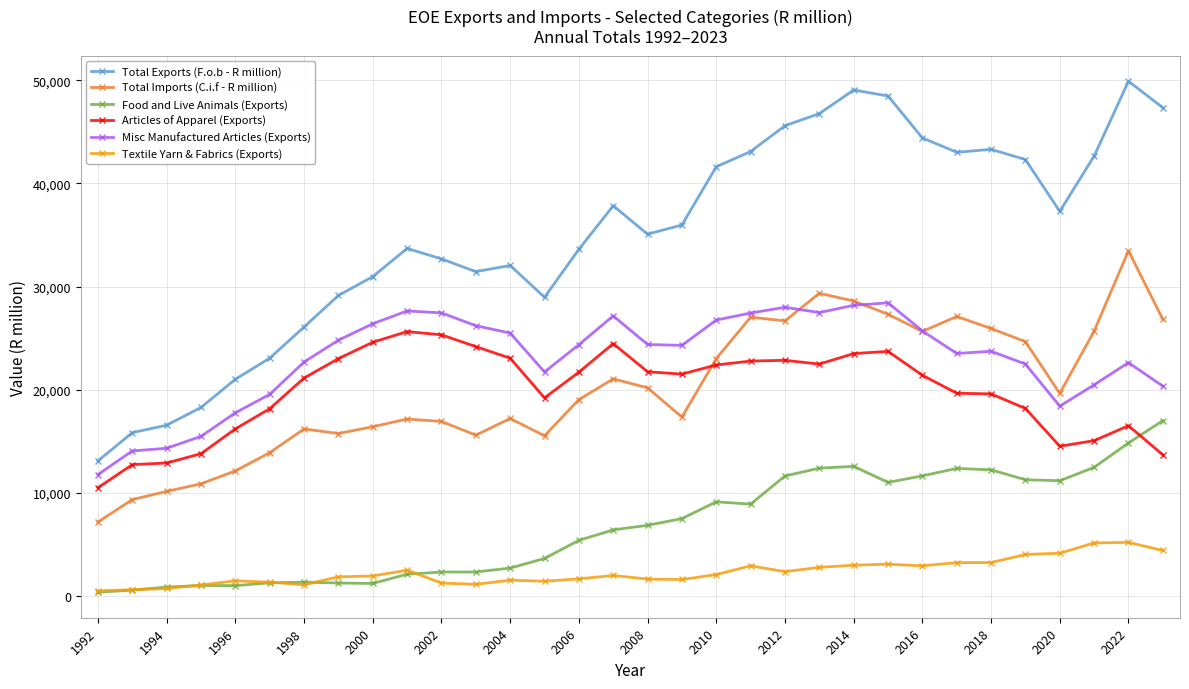

What is the maximum value shown in the chart?

49918